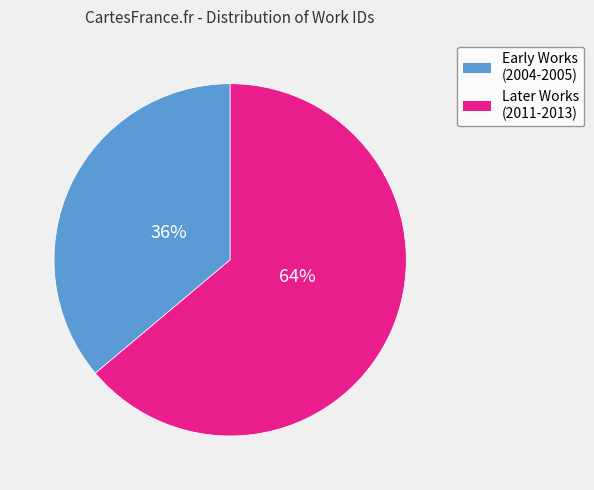

To the nearest percent, what is the difference between the largest and smallest slice percentages?

28%